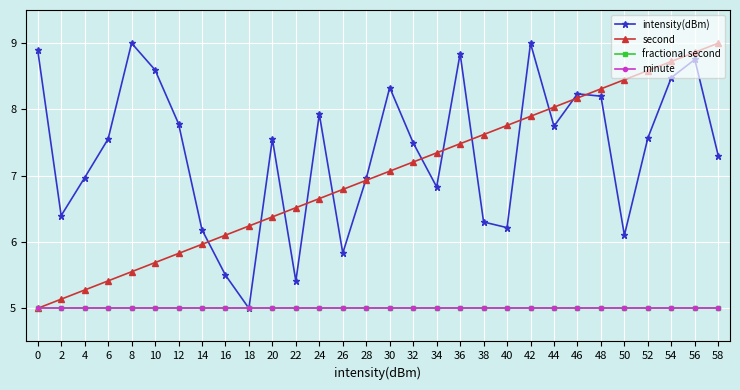

What is the value of the intensity(dBm) point at the 5th from the left?

9.0